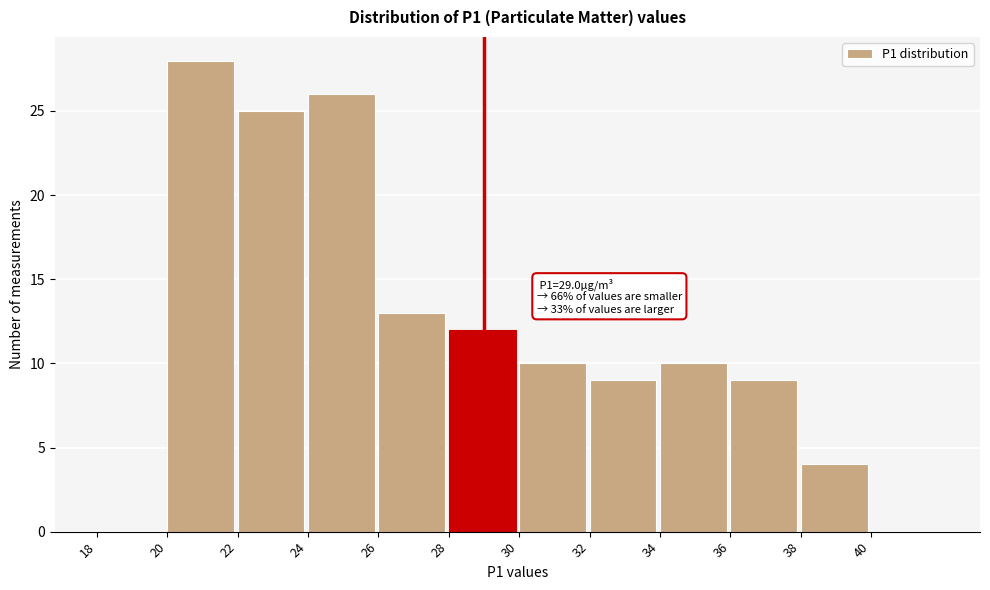

Which range on the x-axis has the tallest bar?

20 to 22